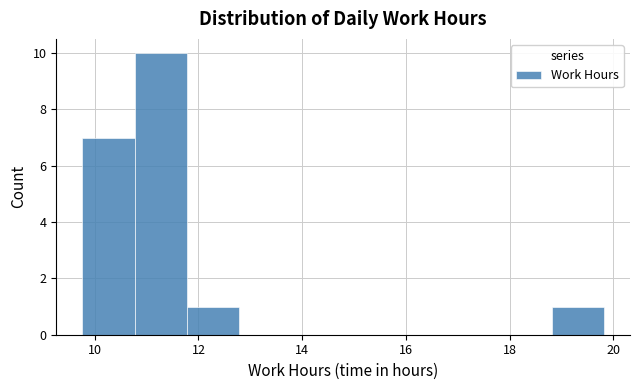

How tall is the bar that spans 11.8 to 12.8 on the x-axis? Neither the bar edges nor the heights are printed on the chart, so give them approximately, as read against the axes.

1